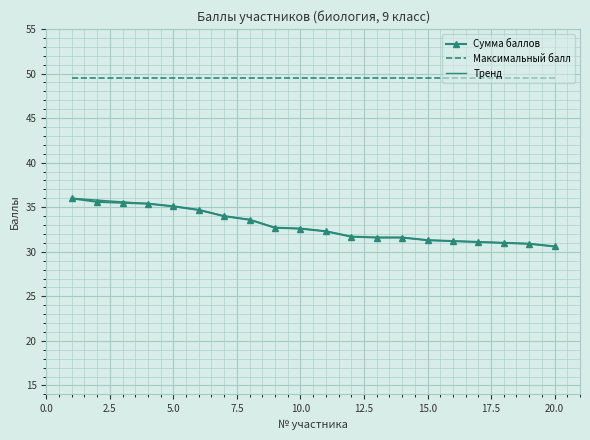

Which series has the largest total across all categories?

Максимальный балл